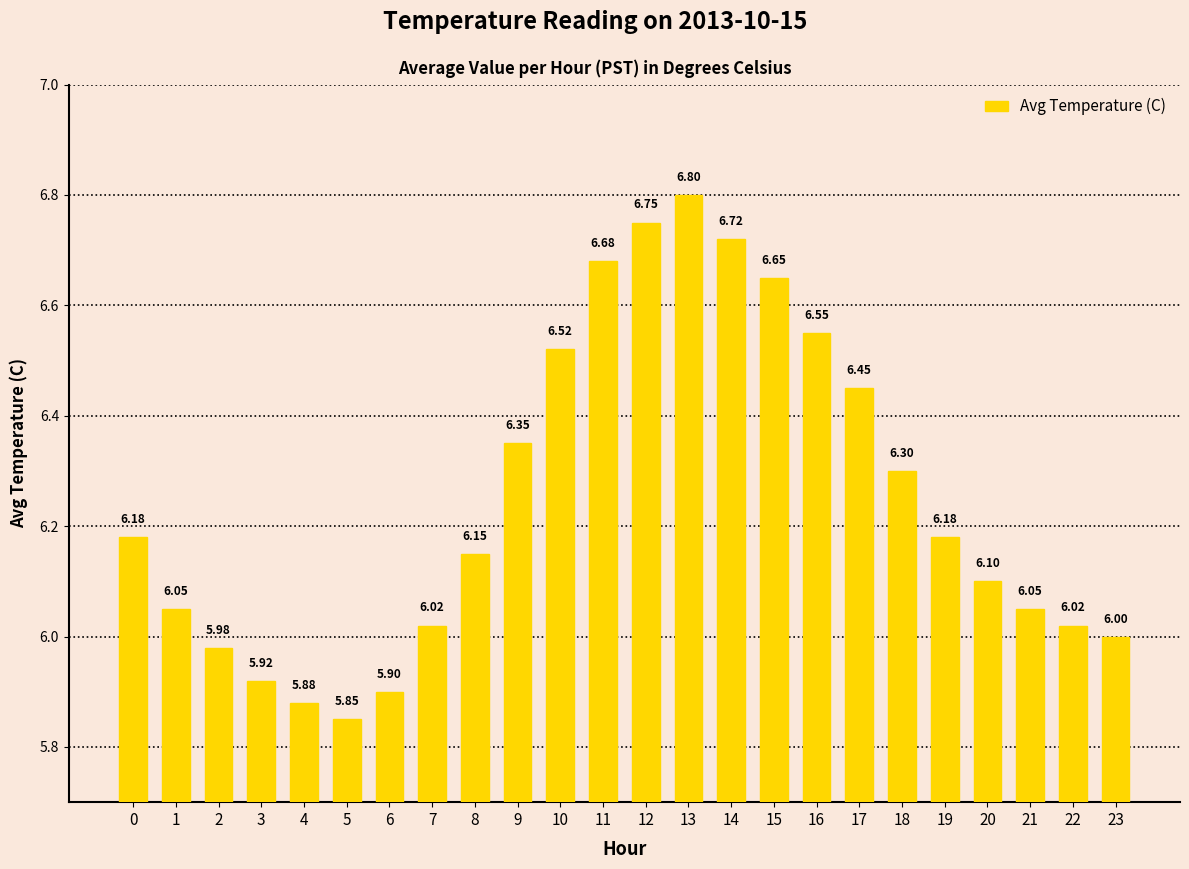

What is the value of the 5th bar from the left?

5.9